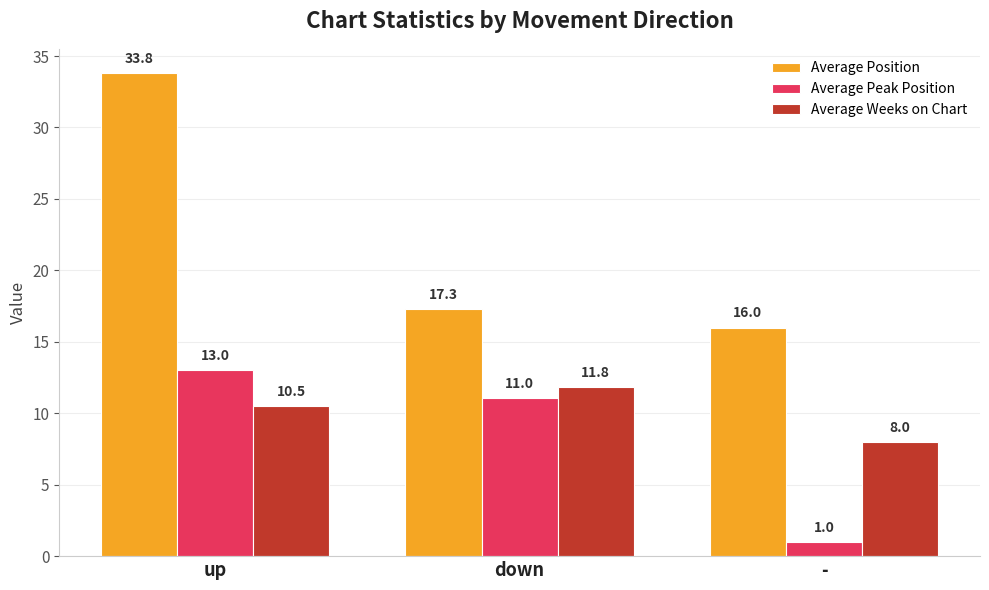

How many data points does each series have?

3